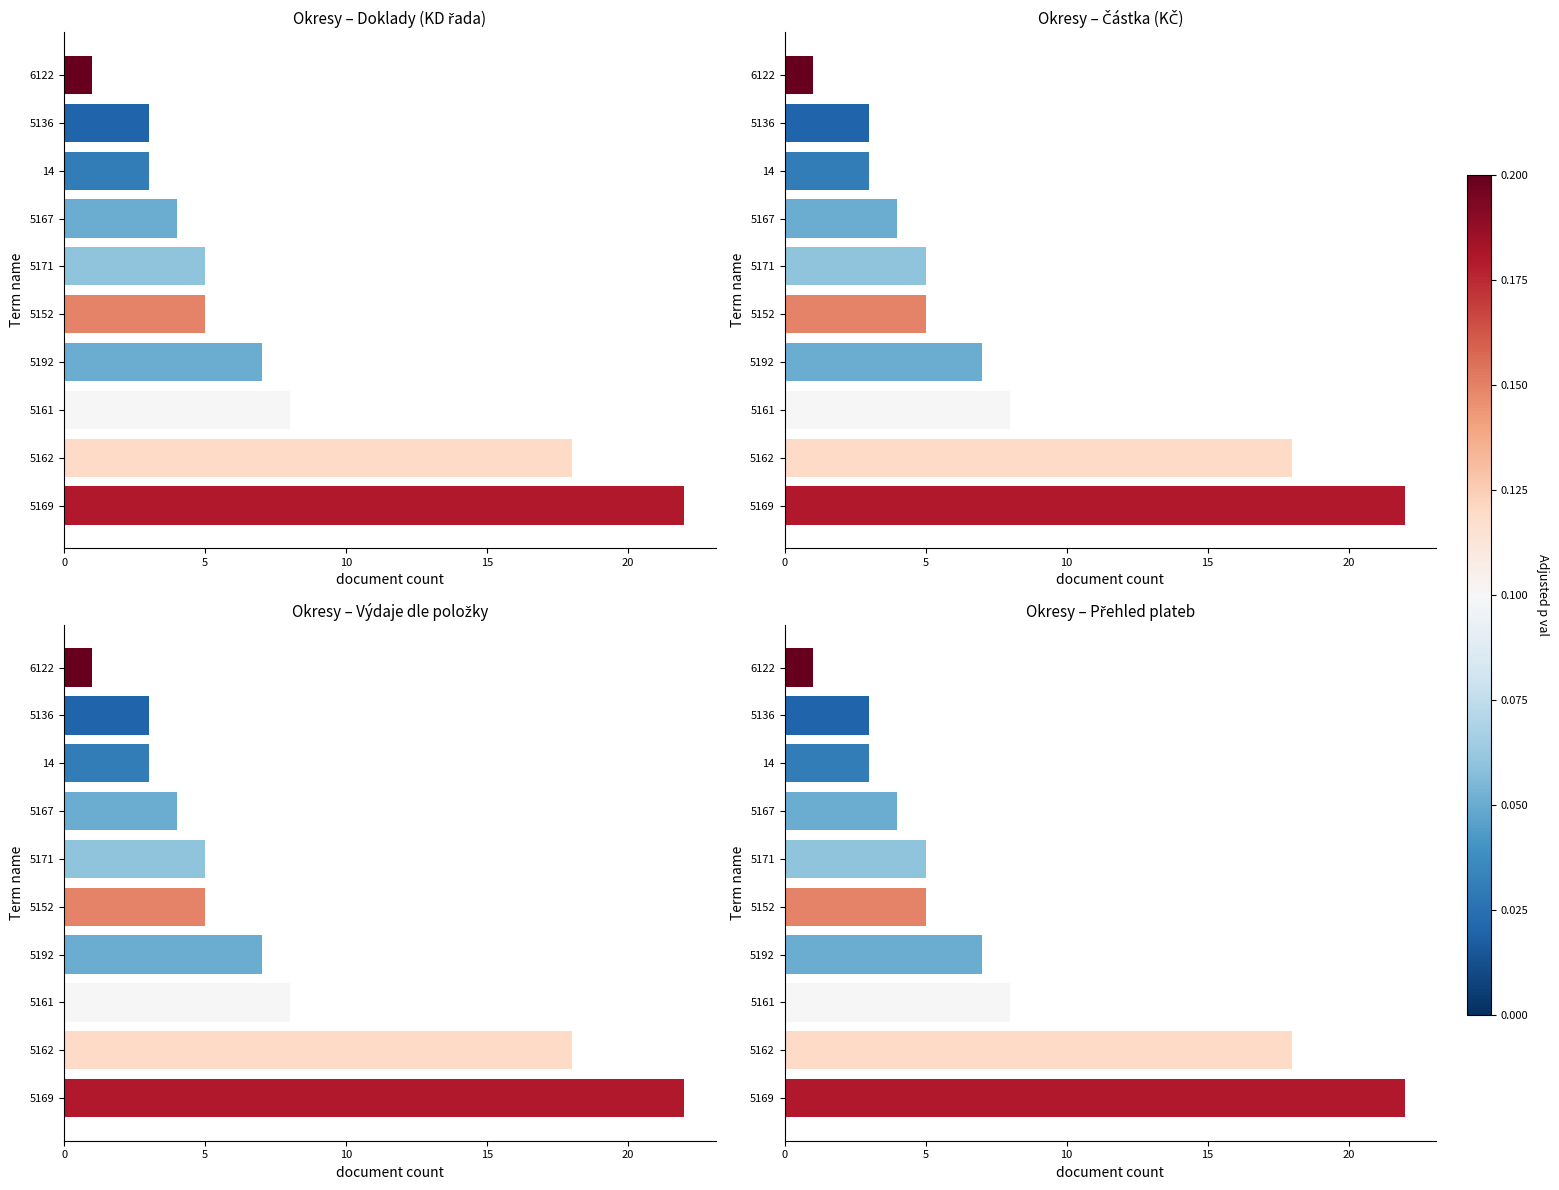

The chart shows a value of 32 at 5169. True or false?

False